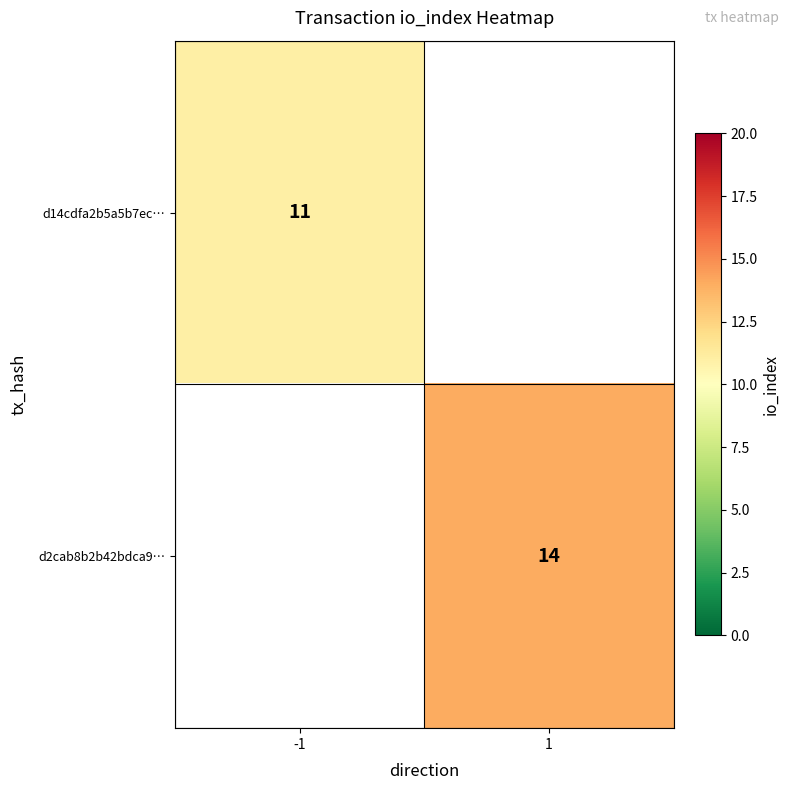

Is it true that d14cdfa2b5a5b7ec… equals 11 at -1?

True